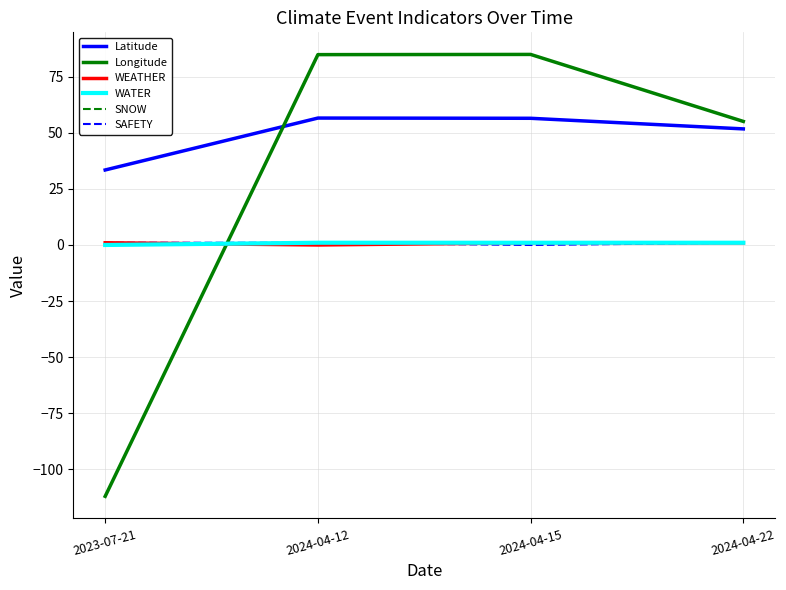

What is the greatest value displayed?

85.0